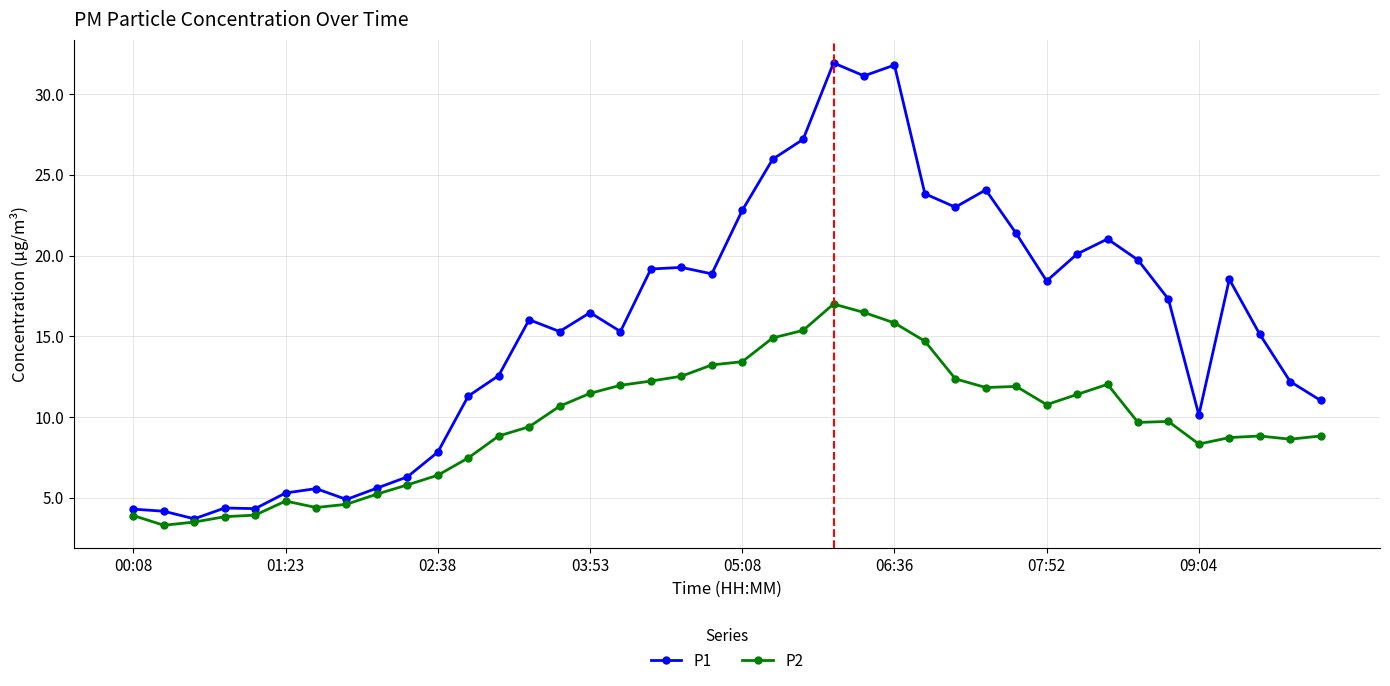

Which series has the widest spread of values?

P1